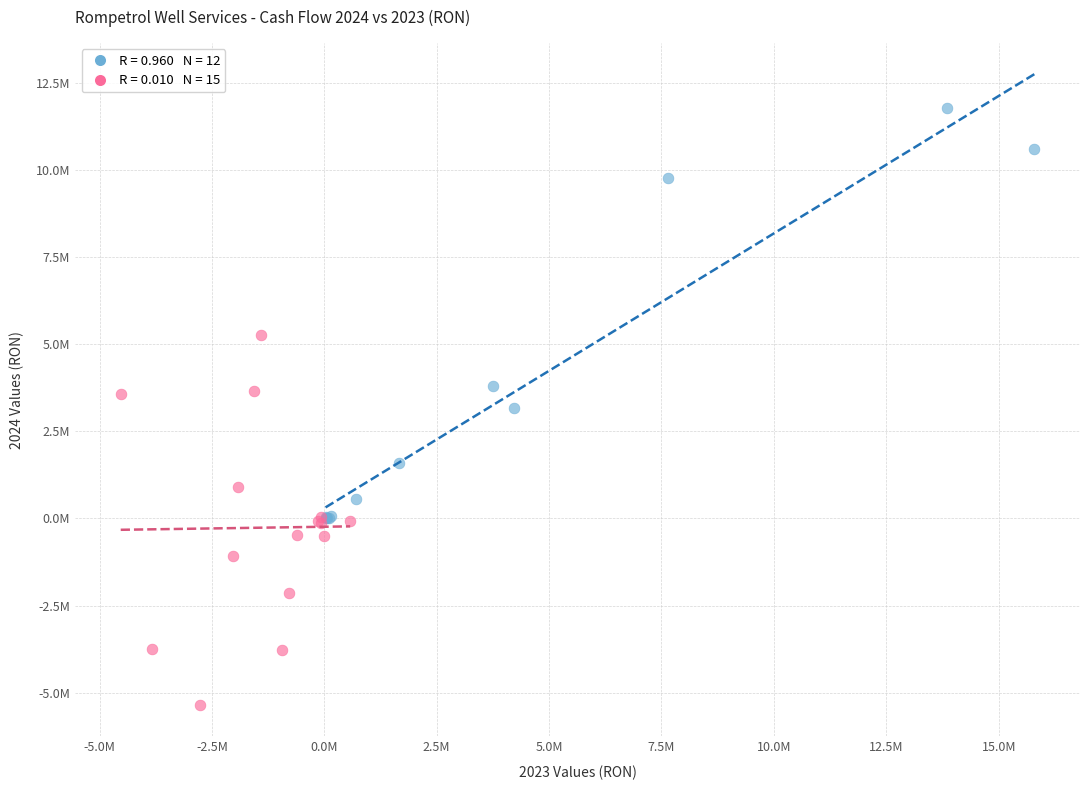

Which series reaches the maximum Y coordinate?

Positive Cash Flows